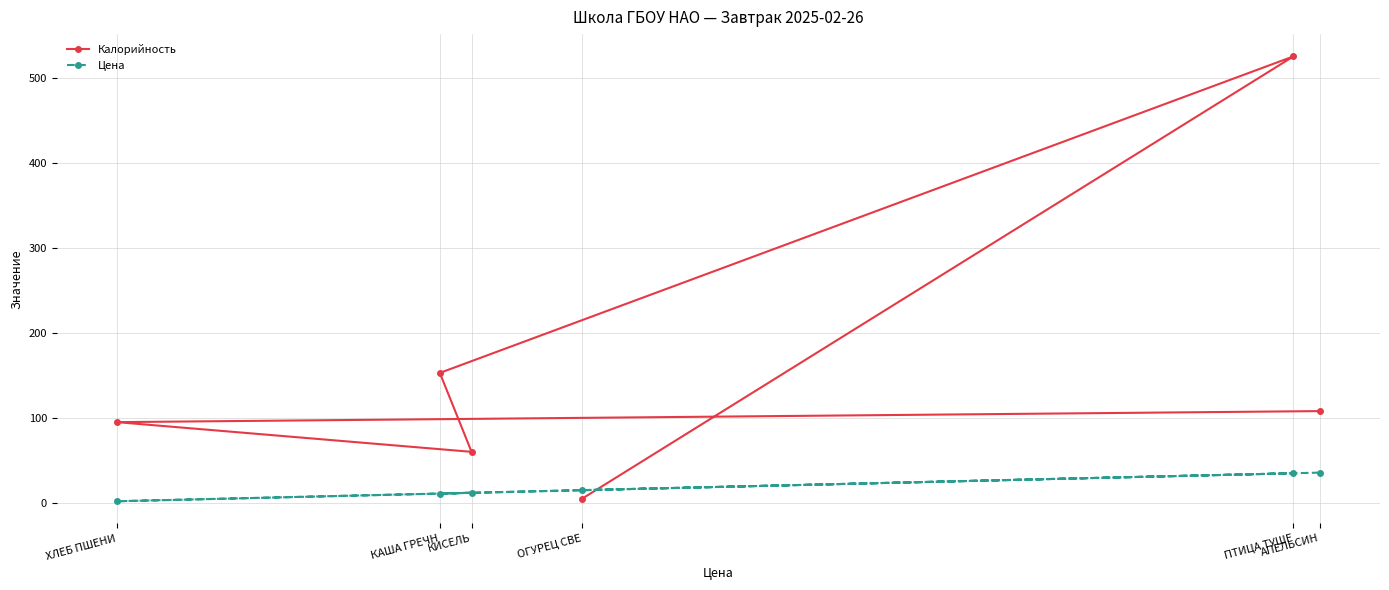

Rank the series by their average value, from highest to lowest.

Калорийность, Цена